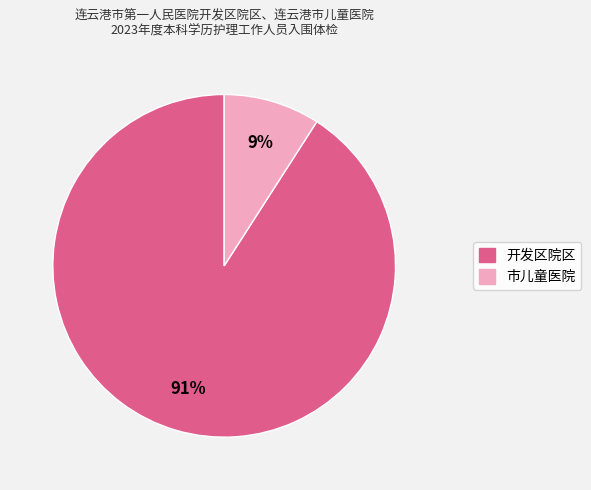

Which slice is the smallest?

市儿童医院